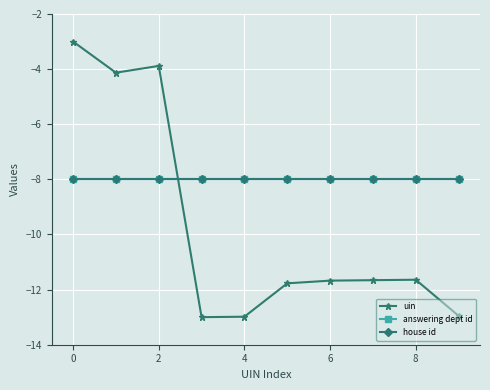

How many intersections are there between uin and answering dept id?

1